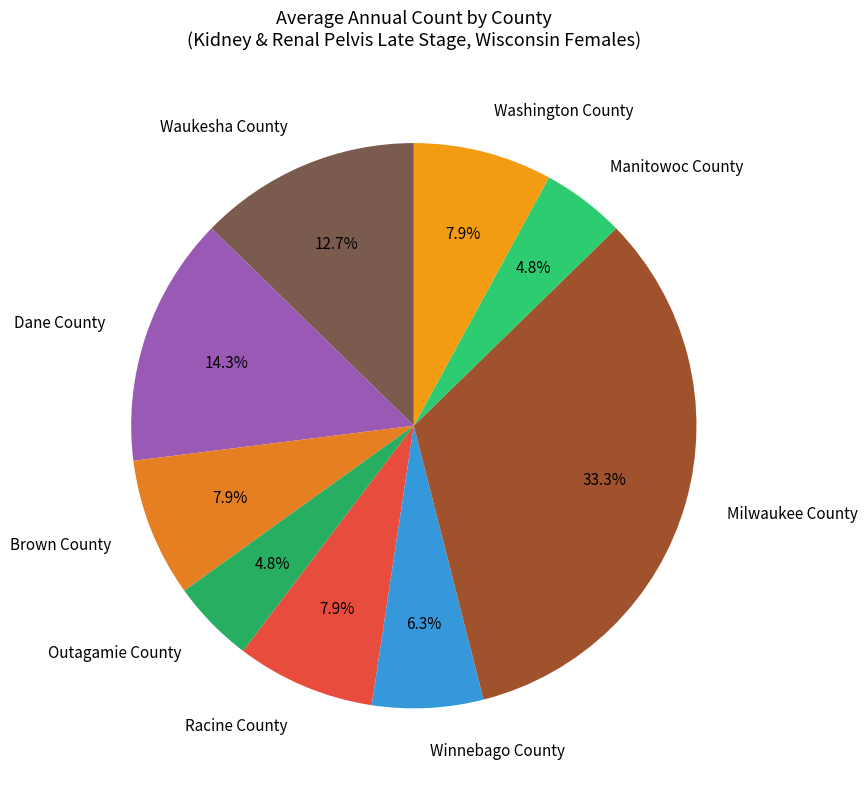

To the nearest percent, what portion does Outagamie County represent?

5%